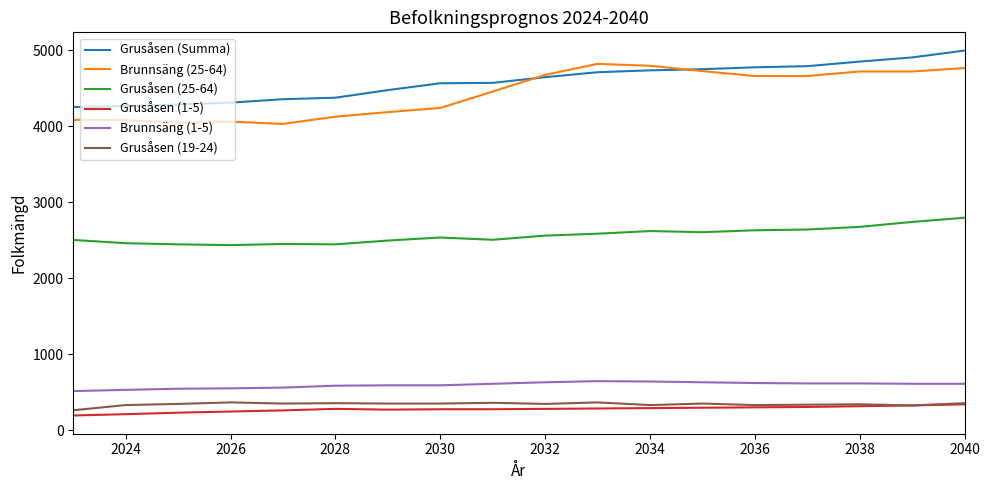

How many values in the Grusåsen (25-64) series are below 2560?

9